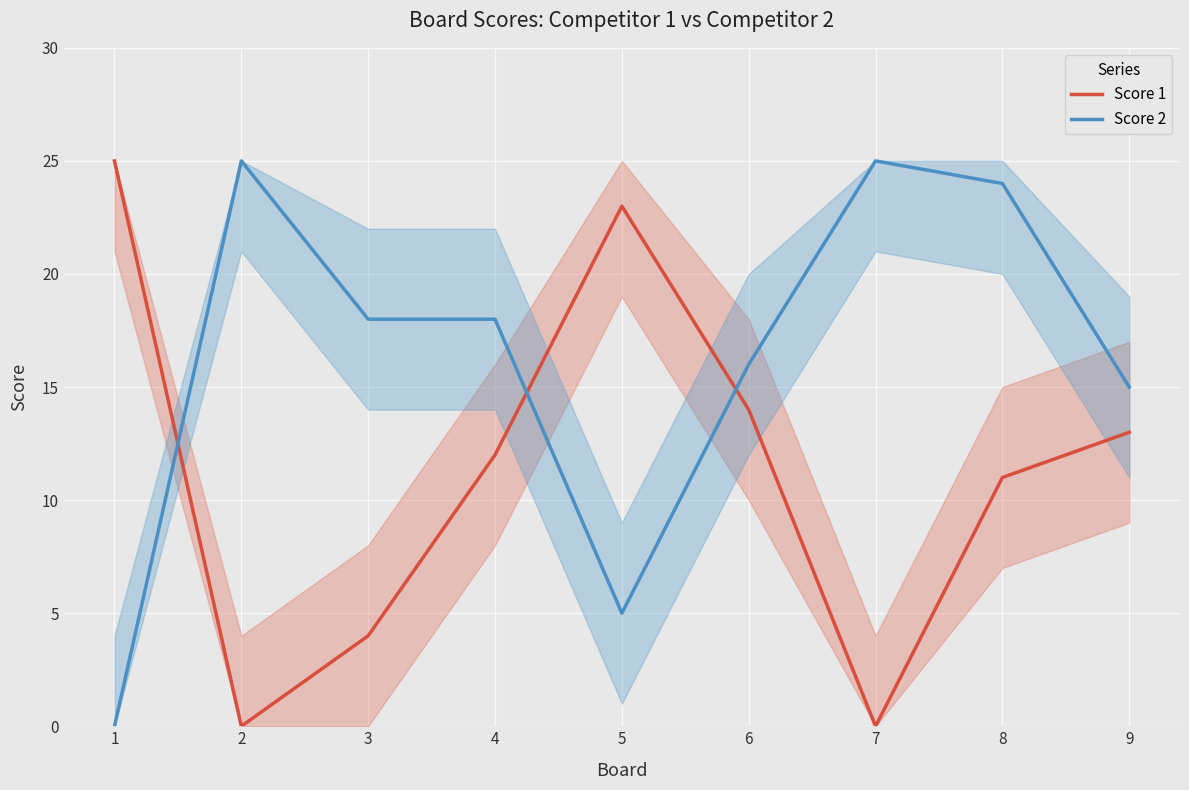

At which category is the sum across all series the highest?

8